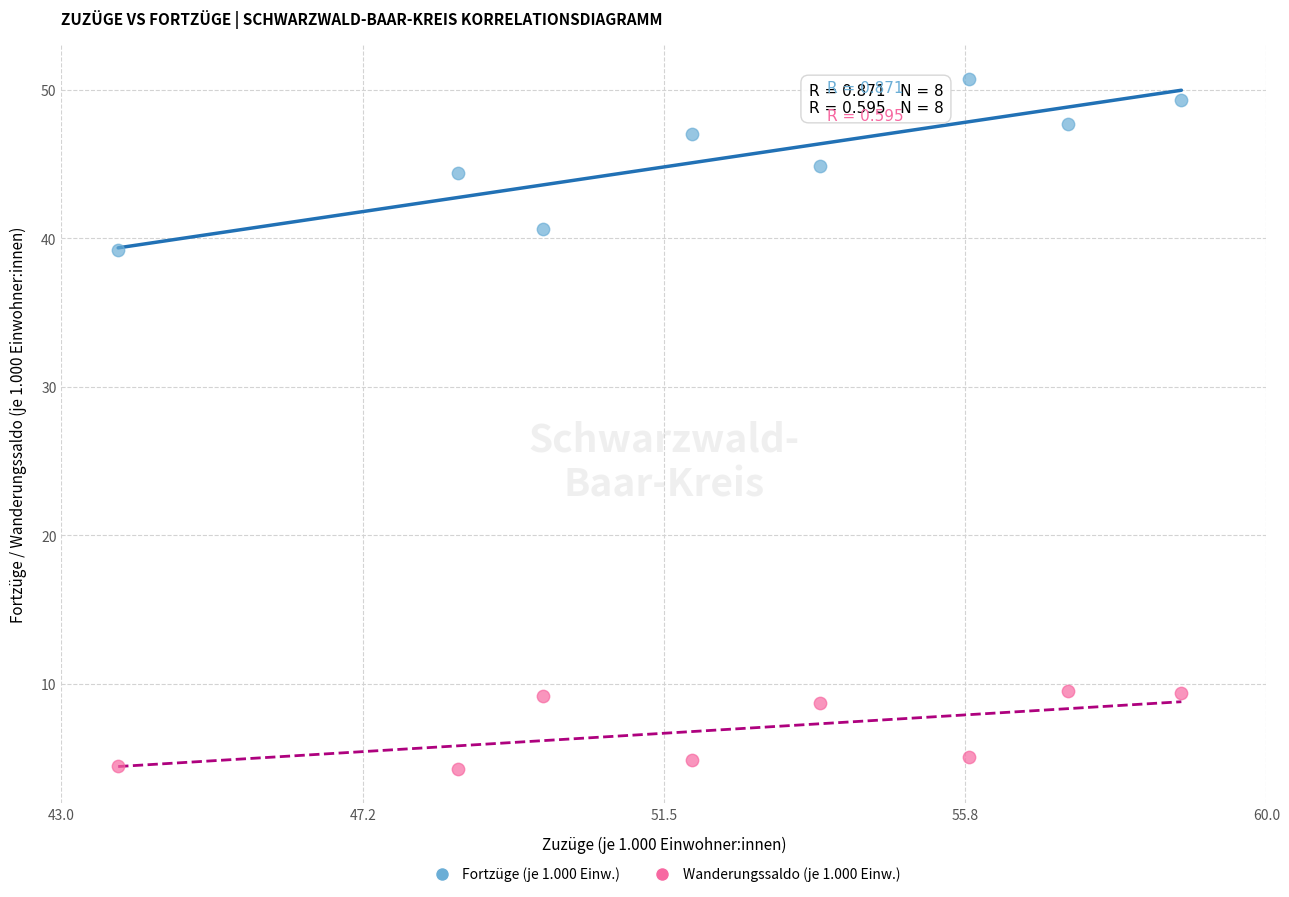

Which series contains the lowest Y value?

Wanderungssaldo (je 1.000 Einw.)